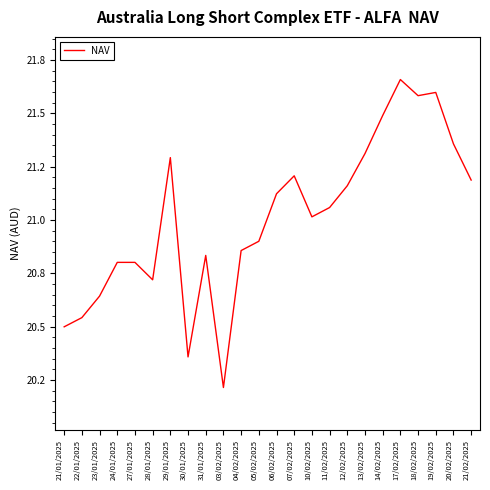

At which label is the value closest to 20?

03/02/2025